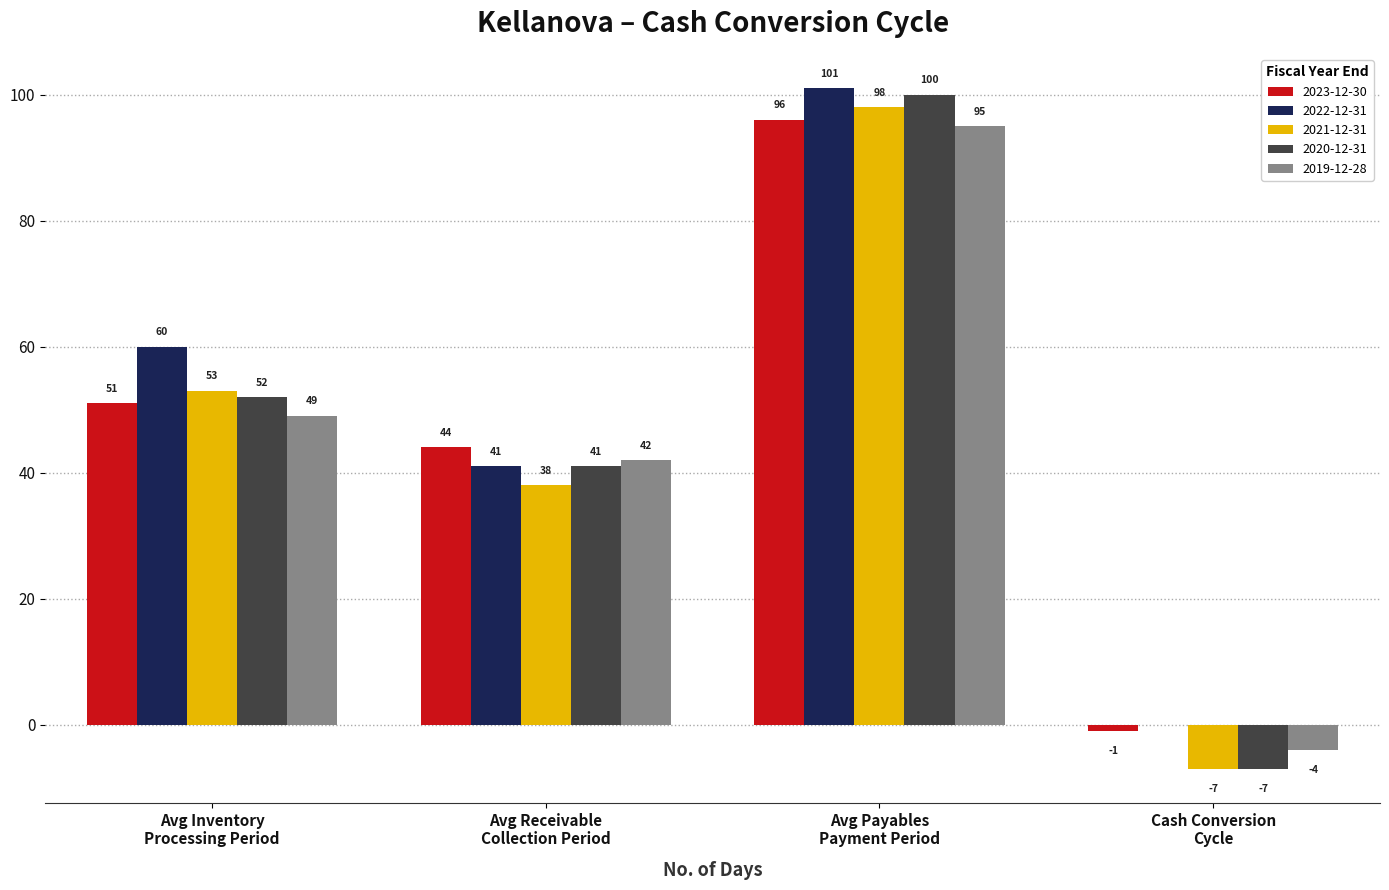

Reading left to right, extract all data points from this chart.

2023-12-30: Avg Inventory
Processing Period=51	Avg Receivable
Collection Period=44	Avg Payables
Payment Period=96	Cash Conversion
Cycle=-1
2022-12-31: Avg Inventory
Processing Period=60	Avg Receivable
Collection Period=41	Avg Payables
Payment Period=101	Cash Conversion
Cycle=0
2021-12-31: Avg Inventory
Processing Period=53	Avg Receivable
Collection Period=38	Avg Payables
Payment Period=98	Cash Conversion
Cycle=-7
2020-12-31: Avg Inventory
Processing Period=52	Avg Receivable
Collection Period=41	Avg Payables
Payment Period=100	Cash Conversion
Cycle=-7
2019-12-28: Avg Inventory
Processing Period=49	Avg Receivable
Collection Period=42	Avg Payables
Payment Period=95	Cash Conversion
Cycle=-4